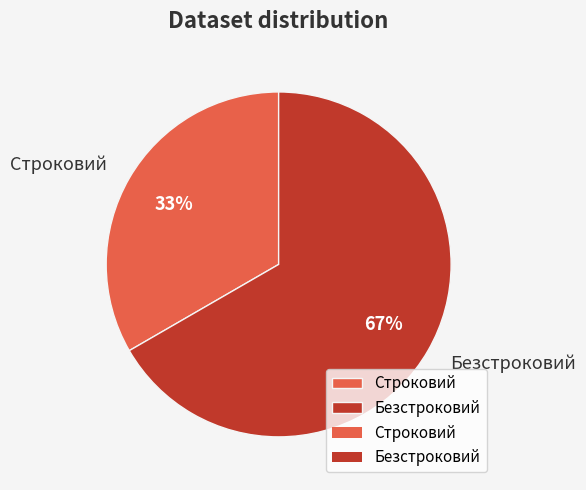

How many segments does this pie chart have?

2